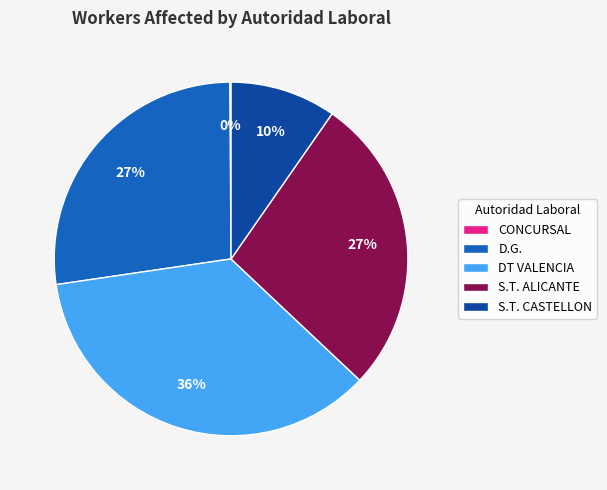

To the nearest percent, what portion does DT VALENCIA represent?

36%